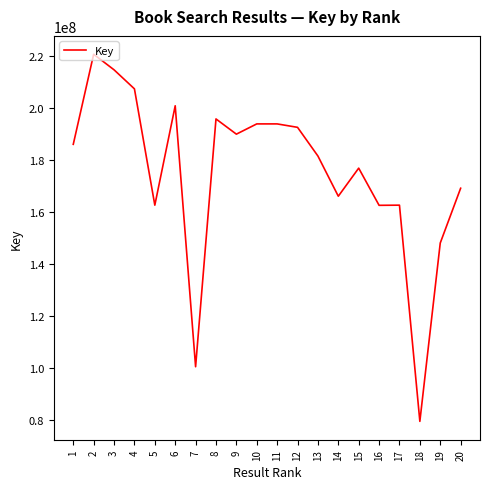

How many lines are shown in the chart?

1